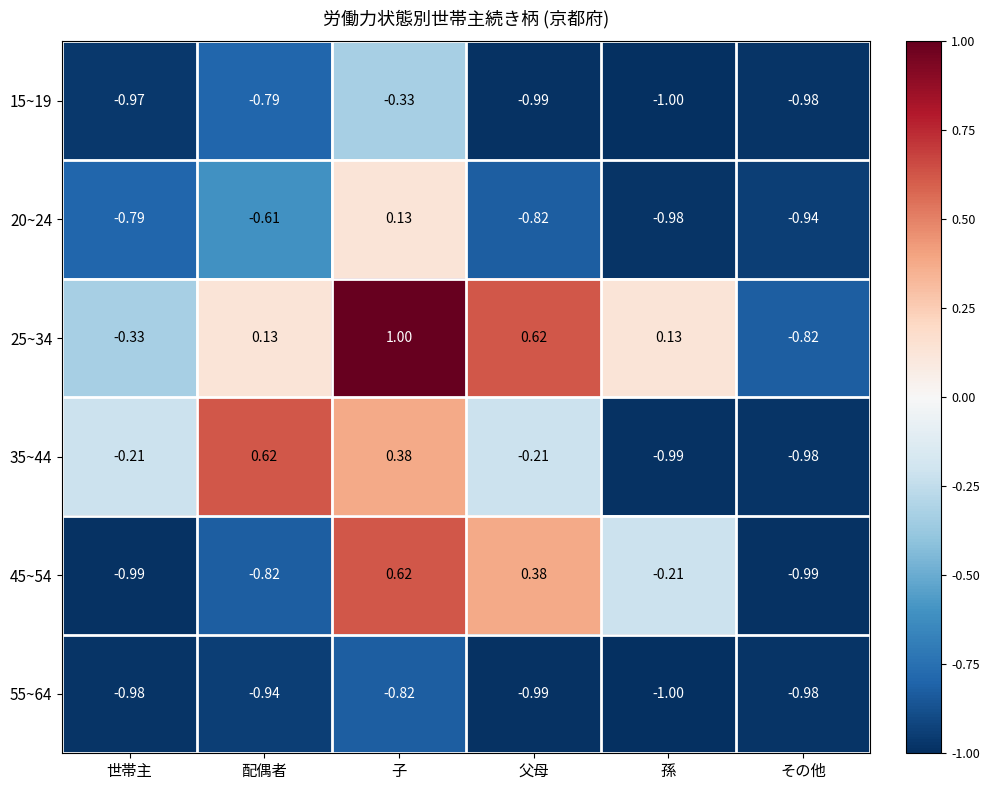

Which label corresponds to the largest value in the chart?

子